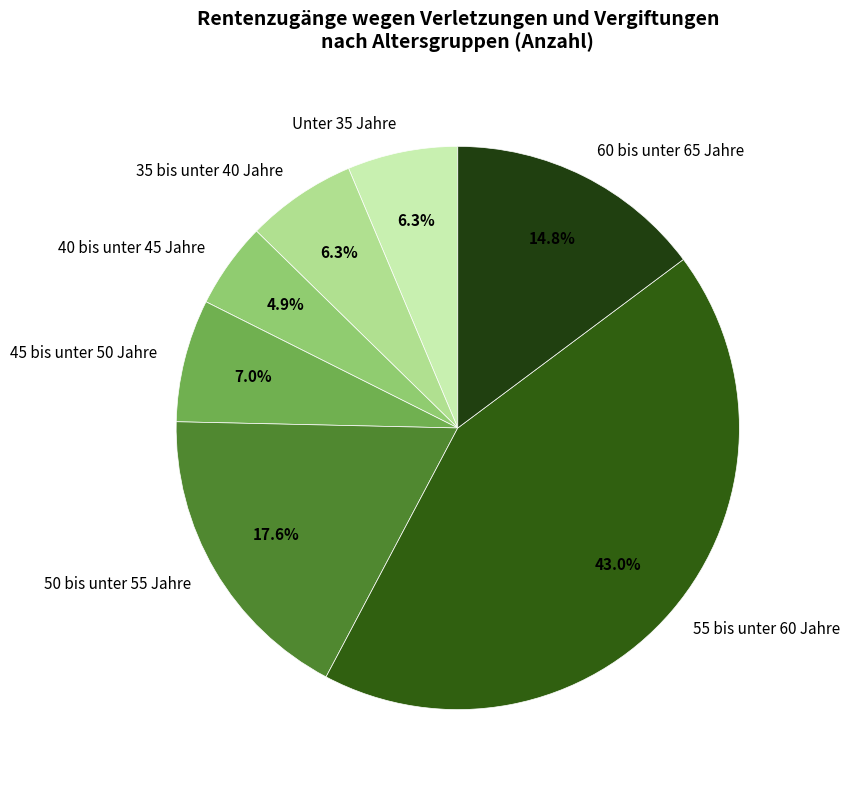

Is 45 bis unter 50 Jahre the majority of the pie?

No